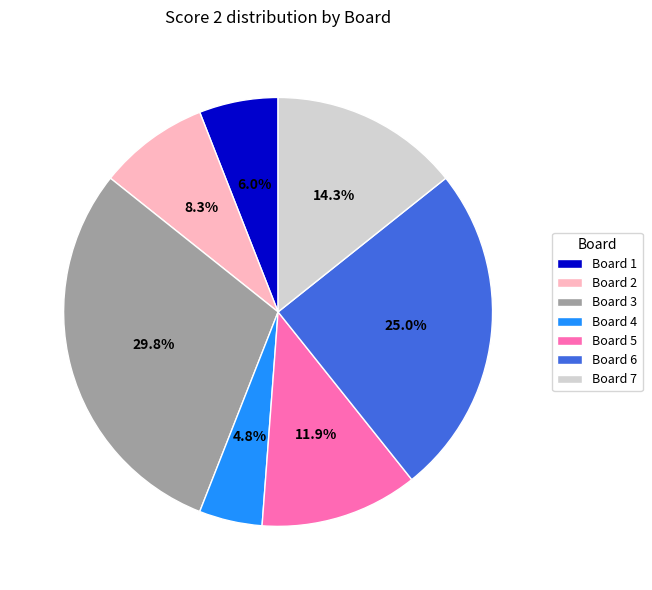

What is the ratio of the value at Board 1 to the value at Board 6?

0.2